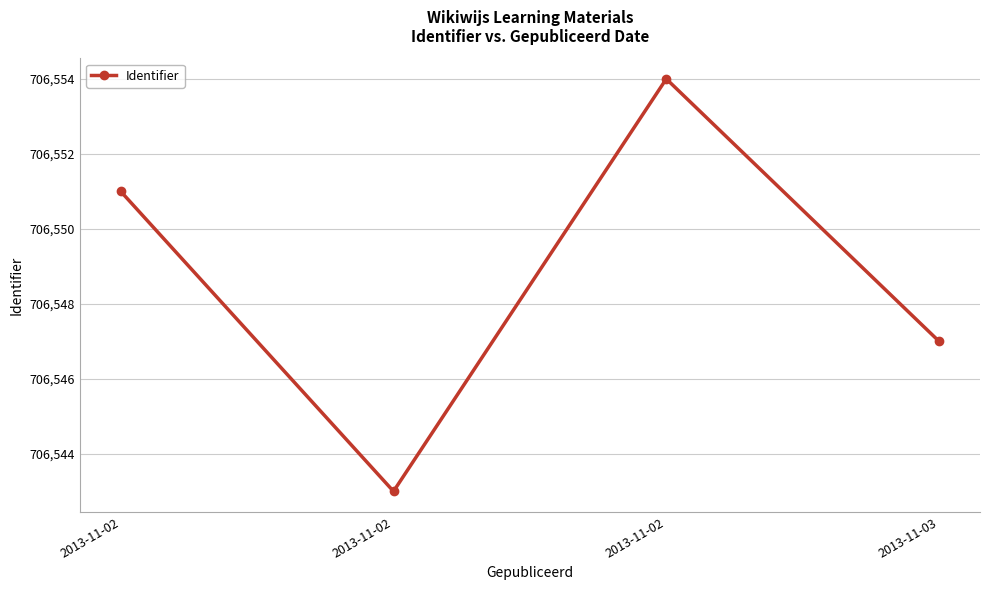

Reading left to right, extract all data points from this chart.

706551	706543	706554	706547